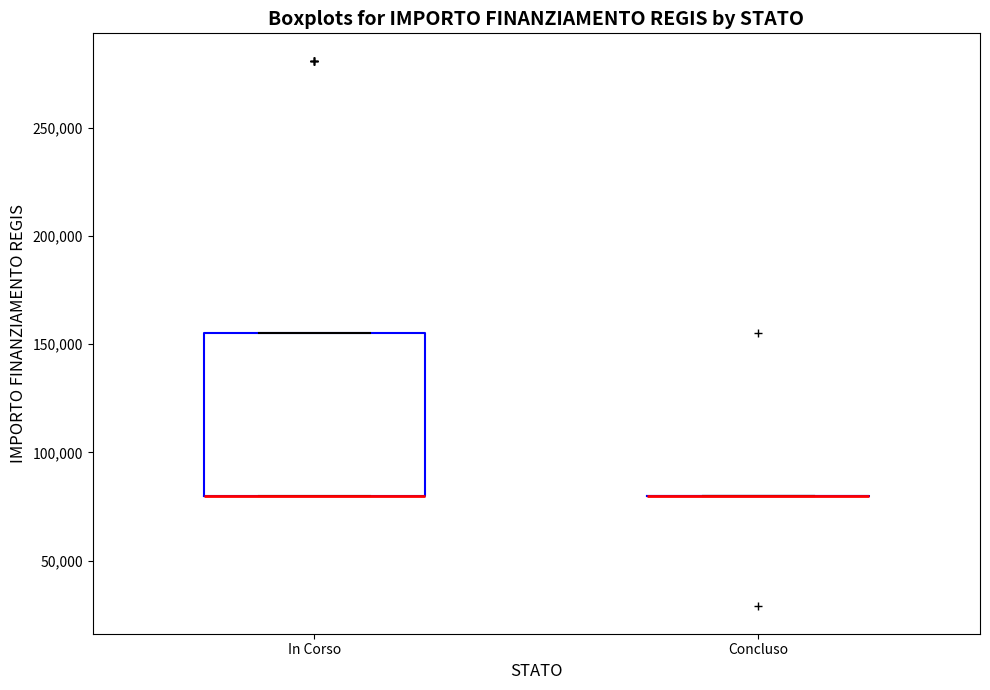

Reading left to right, read every box against the y-axis: the position of its median line, the range the box covers, and the ends of its whiskers. The values are not printed on the chart, so give them approximately, as read against the axis.

In Corso: median 80000 (drawn on the box's lower edge), box 80000 to 155000, whiskers 80000 to 155000
Concluso: box collapsed to a line at 80000, whiskers 80000 to 80000